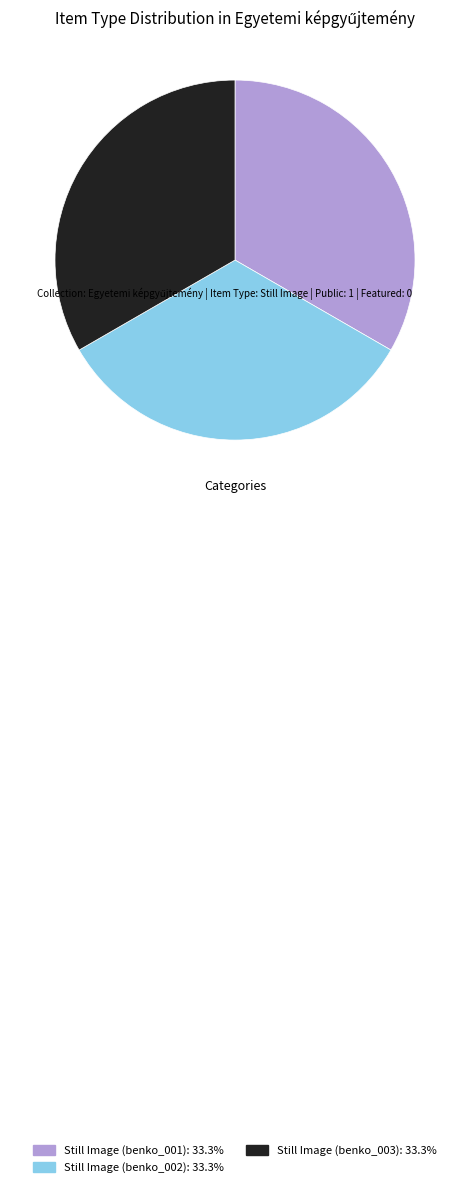

Do Still Image (benko_001) and Still Image (benko_002) together represent more than half of the pie?

Yes